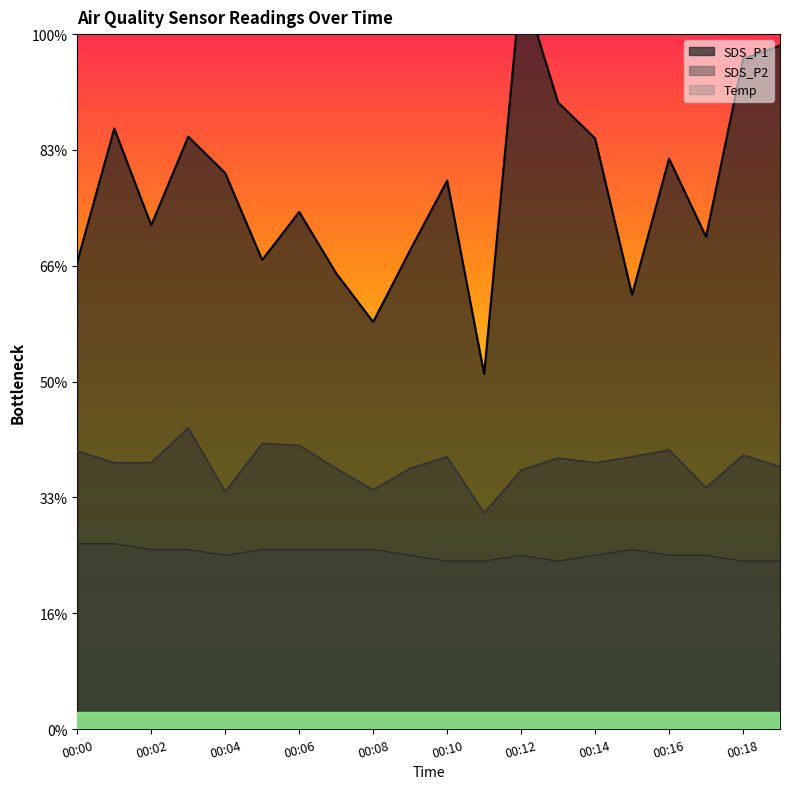

Which category has the lowest value in the SDS_P1 series?

00:11